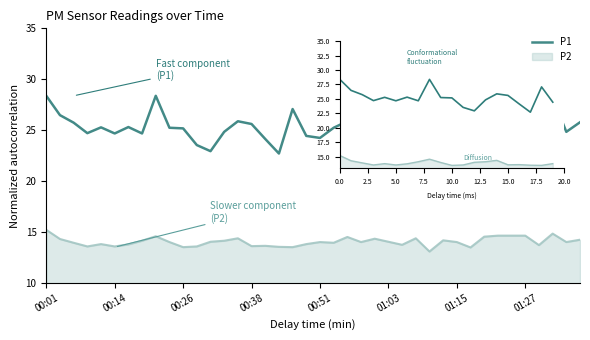

What is the minimum value shown in the chart?

13.1